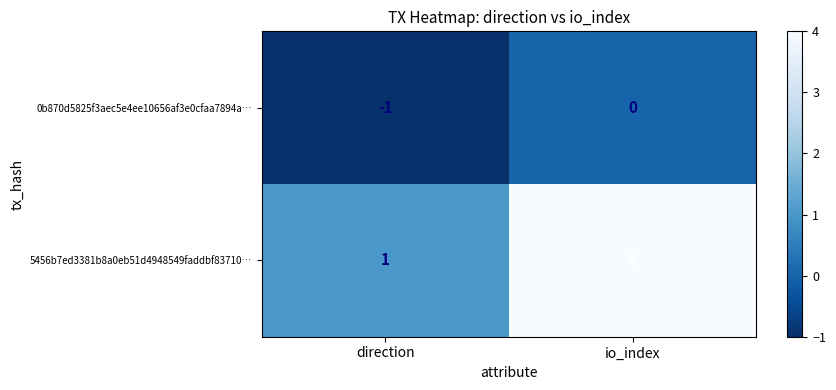

Is it true that 0b870d5825f3aec5e4ee10656af3e0cfaa7894a… equals -2 at direction?

False